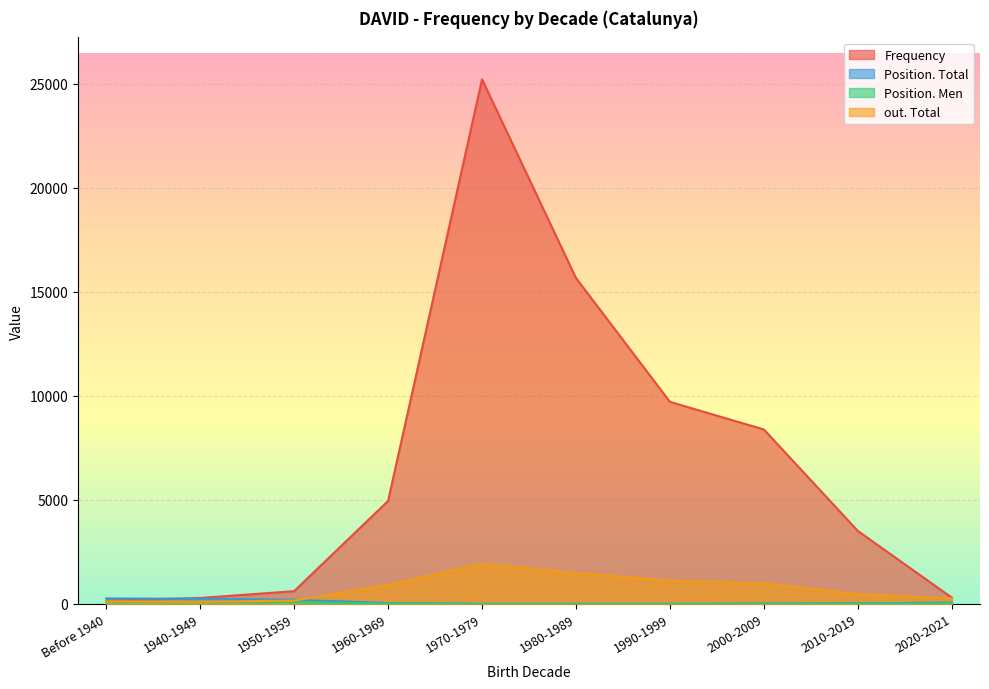

Between 1990-1999 and Before 1940, which is larger?

1990-1999